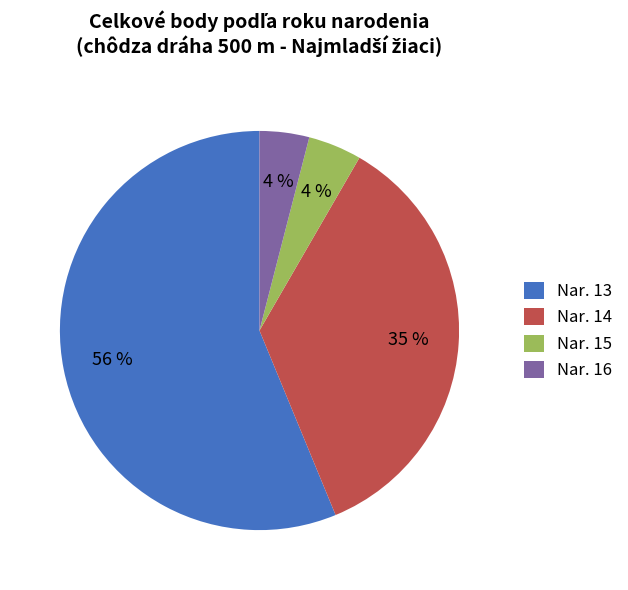

To the nearest percent, what is the difference between the Nar. 13 and Nar. 14 slice percentages?

21%